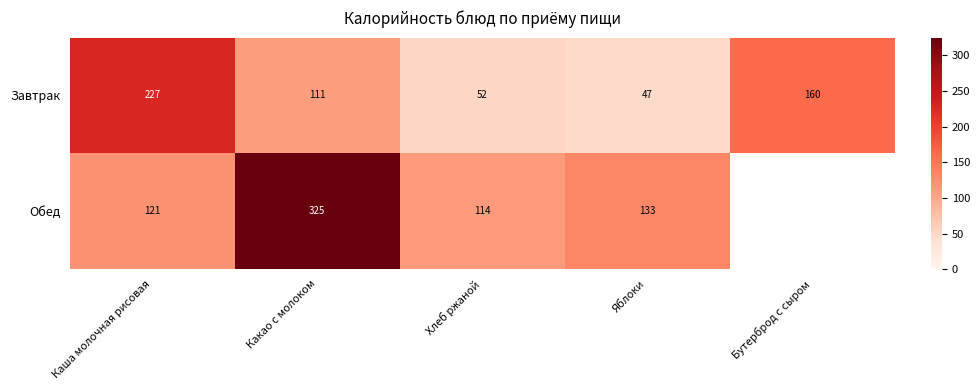

At which category is the sum across all series the highest?

Какао с молоком